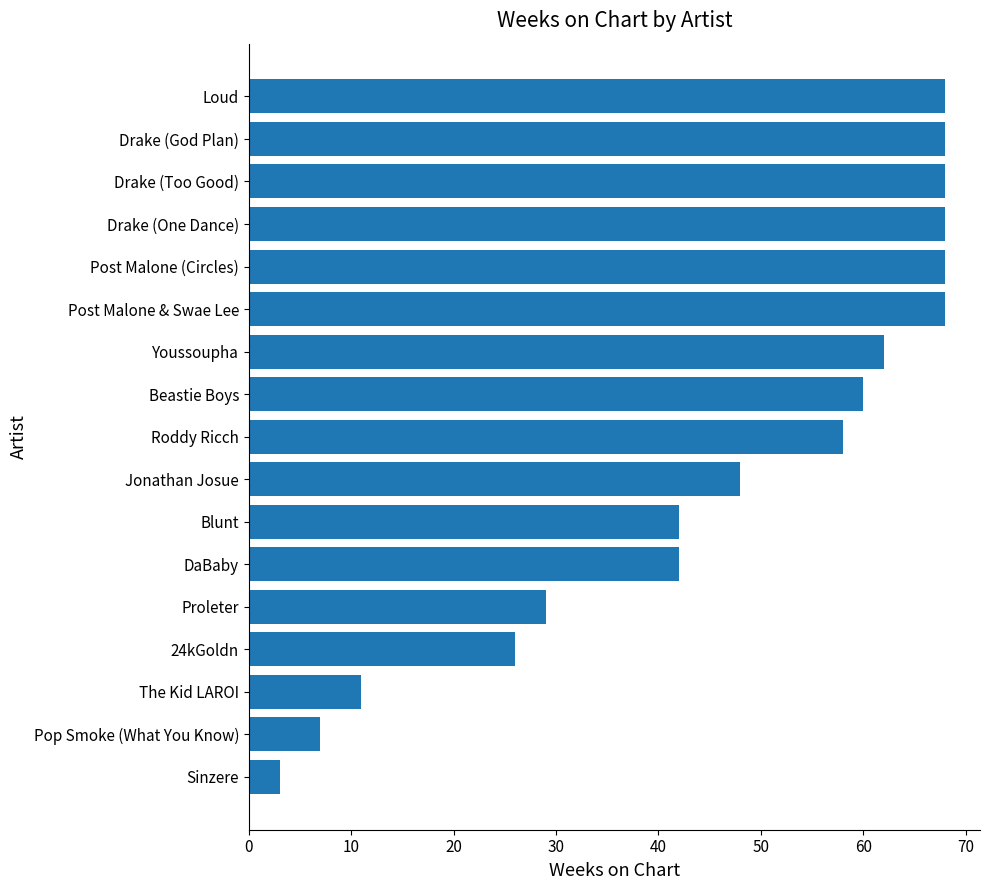

What is the sum of the values at Drake (Too Good) and Post Malone & Swae Lee?

136